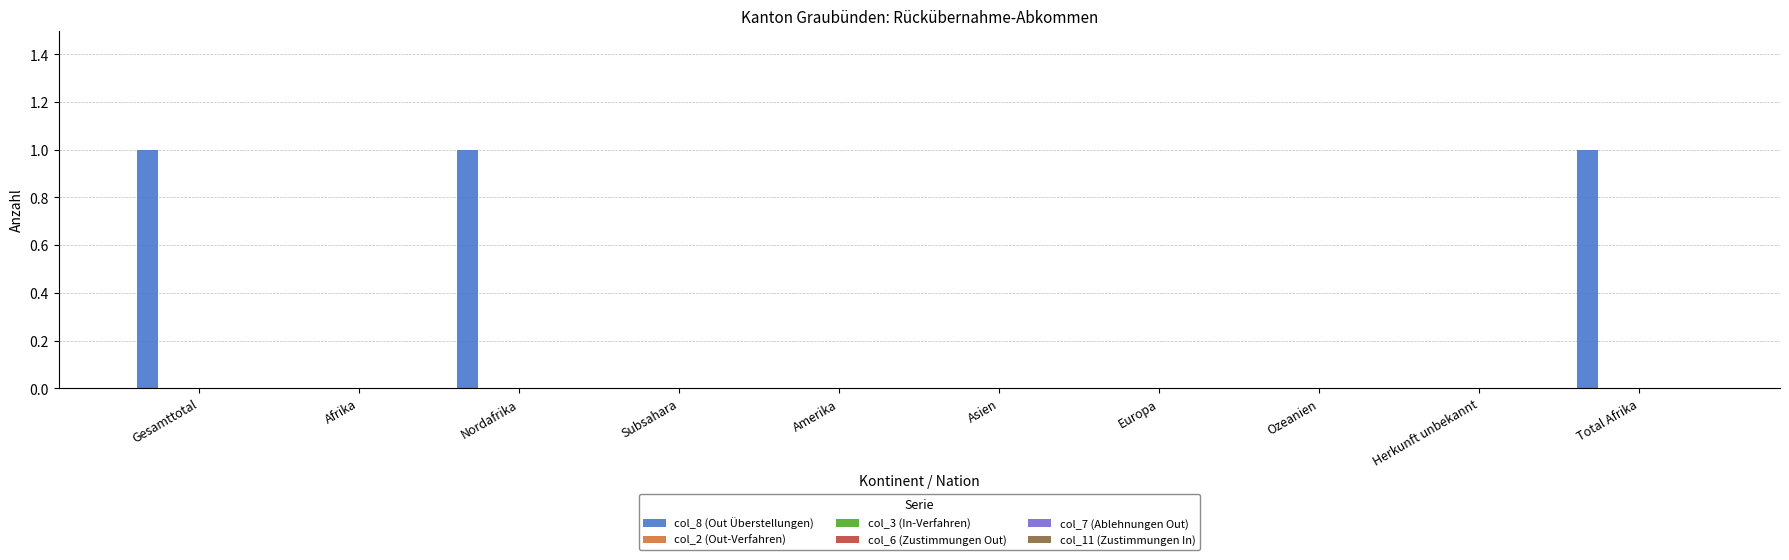

Are the bars horizontal?

No